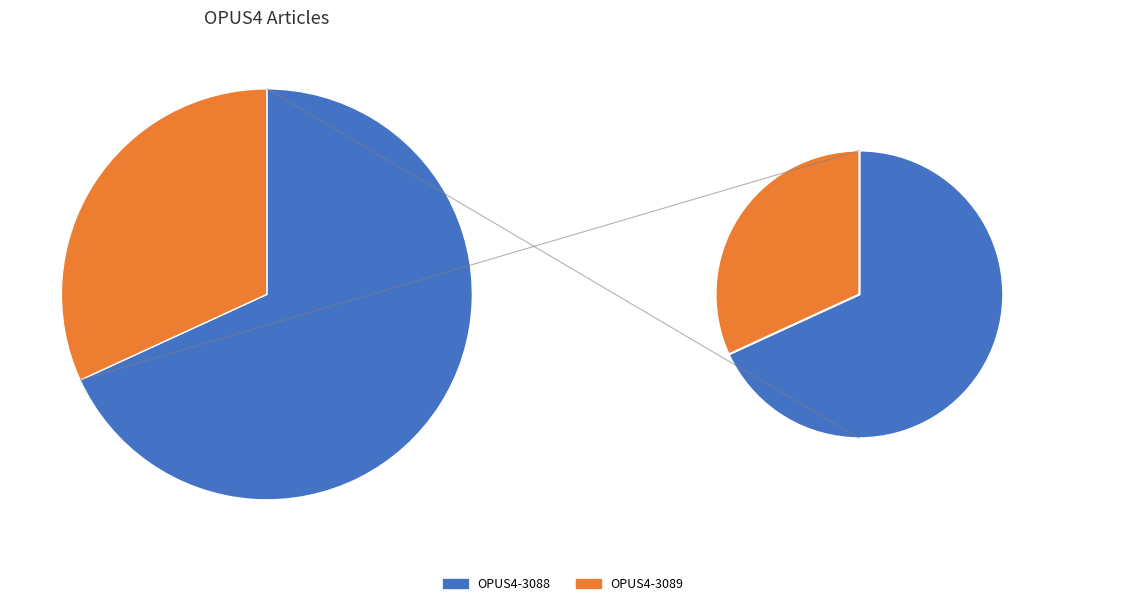

To the nearest percent, what is the combined percentage of OPUS4-3088 and OPUS4-3089?

100%